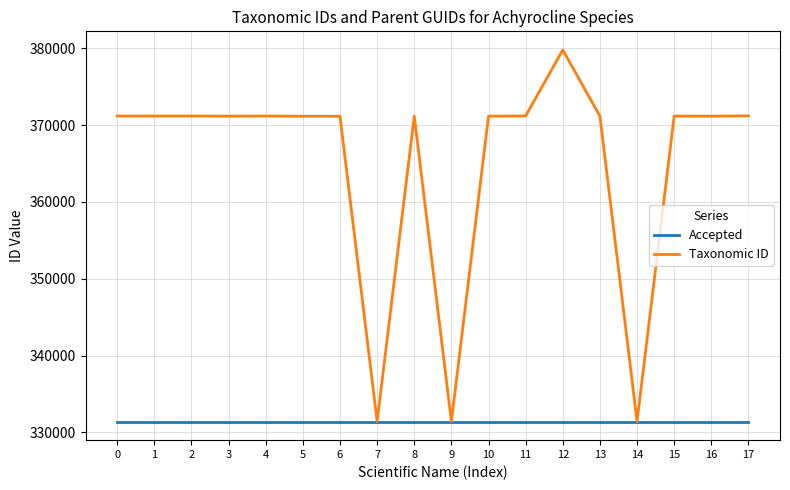

Which series has the largest total across all categories?

Taxonomic ID